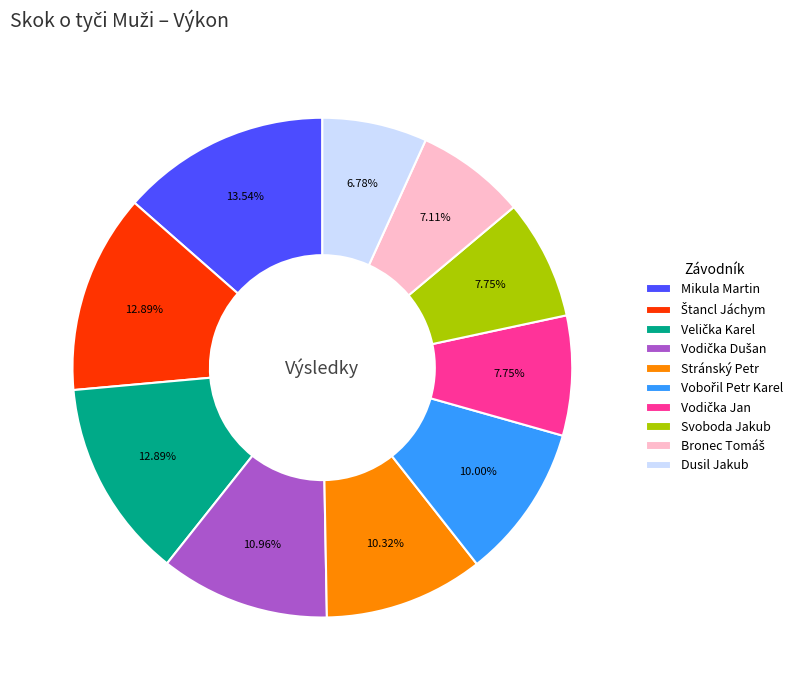

What is the largest slice in the pie chart?

Mikula Martin